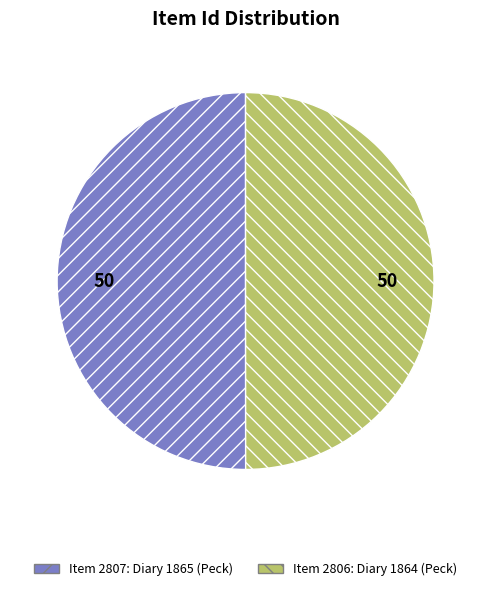

Which slice is the smallest?

Diary 1864 (Ms2015-003_PeckBenjamin_Diary1_1864)